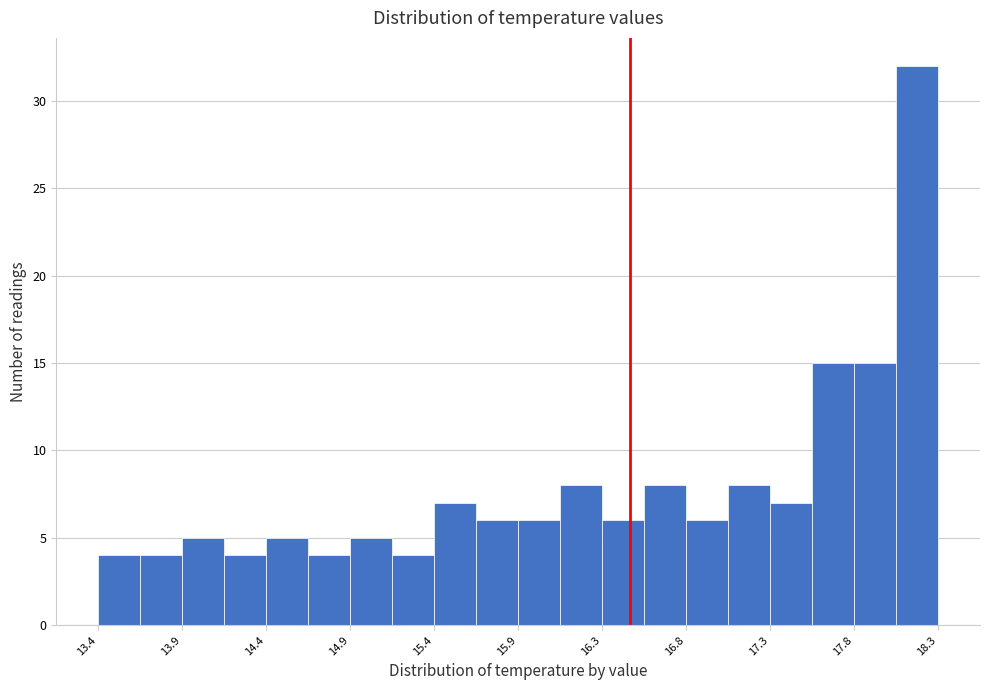

Reading left to right, list every bar in this chart as the range it spans on the x-axis followed by its height. Neither the bar edges nor the heights are printed on the chart, so give them approximately, as read against the axes.

13.400 to 13.645: 4
13.645 to 13.890: 4
13.890 to 14.135: 5
14.135 to 14.380: 4
14.380 to 14.625: 5
14.625 to 14.870: 4
14.870 to 15.115: 5
15.115 to 15.360: 4
15.360 to 15.605: 7
15.605 to 15.850: 6
15.850 to 16.095: 6
16.095 to 16.340: 8
16.340 to 16.585: 6
16.585 to 16.830: 8
16.830 to 17.075: 6
17.075 to 17.320: 8
17.320 to 17.565: 7
17.565 to 17.810: 15
17.810 to 18.055: 15
18.055 to 18.300: 32